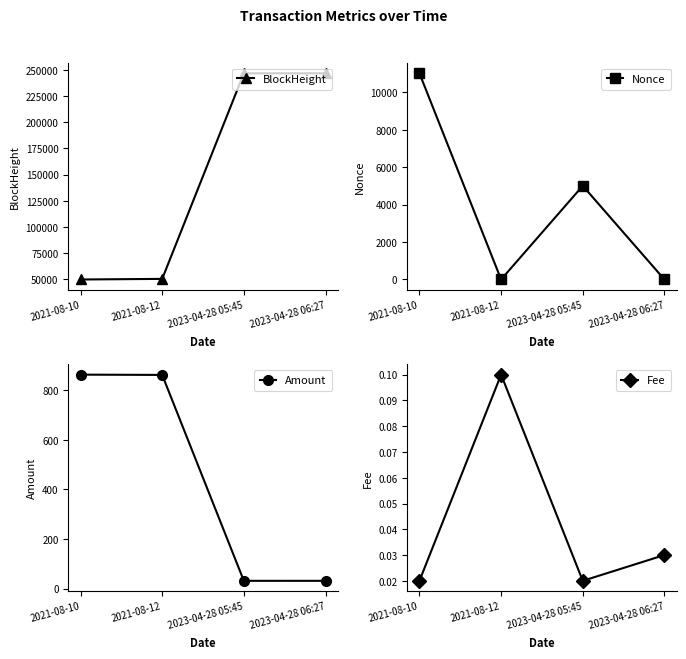

How many distinct data groups are displayed?

4